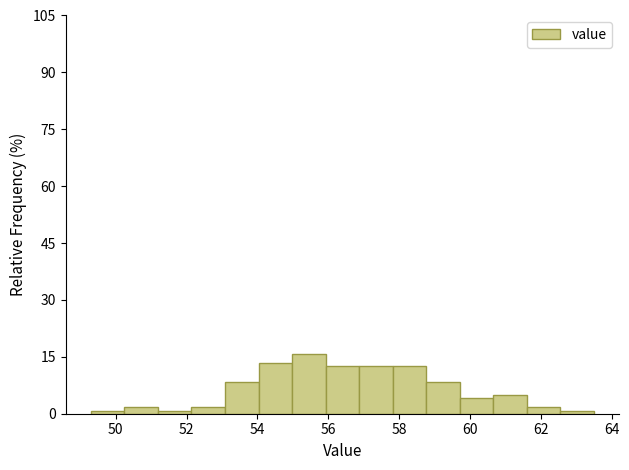

Reading left to right, list every bar in this chart as the range it spans on the x-axis followed by its height. Neither the bar edges nor the heights are printed on the chart, so give them approximately, as read against the axes.

49.4 to 50.2: under 2
50.2 to 51.2: under 2
51.2 to 52.2: under 2
52.2 to 53.0: under 2
53.0 to 54.0: 8
54.0 to 55.0: 14
55.0 to 56.0: 16
56.0 to 56.8: 12
56.8 to 57.8: 12
57.8 to 58.8: 12
58.8 to 59.8: 8
59.8 to 60.6: 4
60.6 to 61.6: 6
61.6 to 62.6: under 2
62.6 to 63.6: under 2